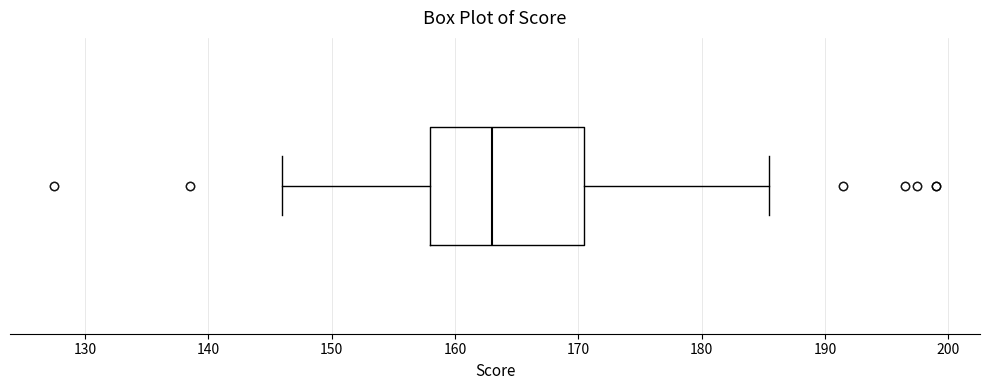

Where does the right whisker of the box end on the x-axis? The values are not printed on the chart, so give them approximately, as read against the axis.

186